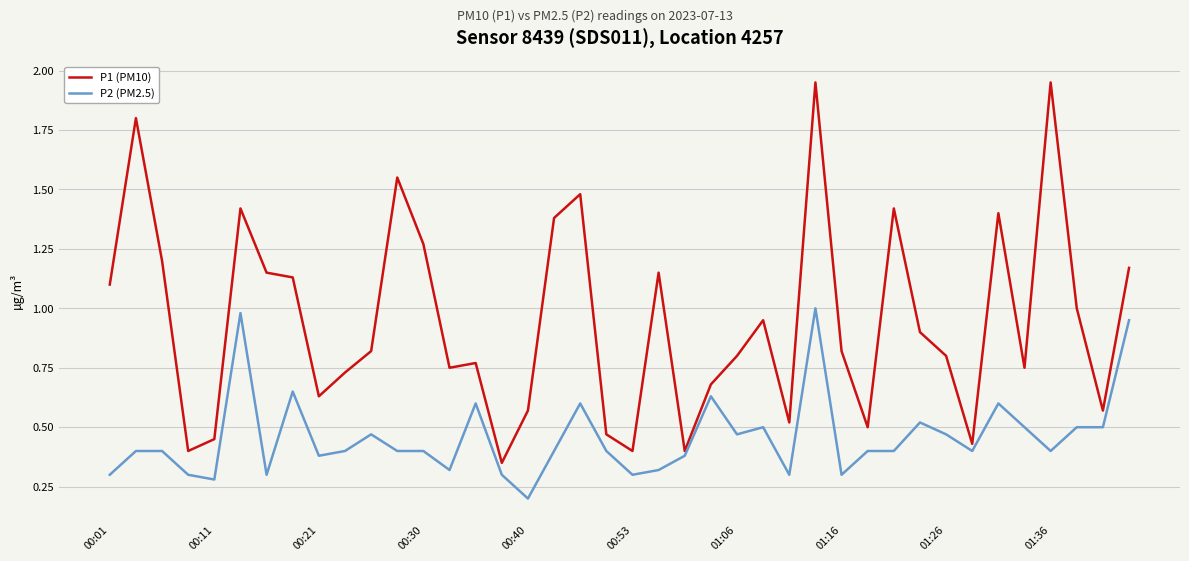

Rank the series by their maximum value, from highest to lowest.

P1 (PM10), P2 (PM2.5)